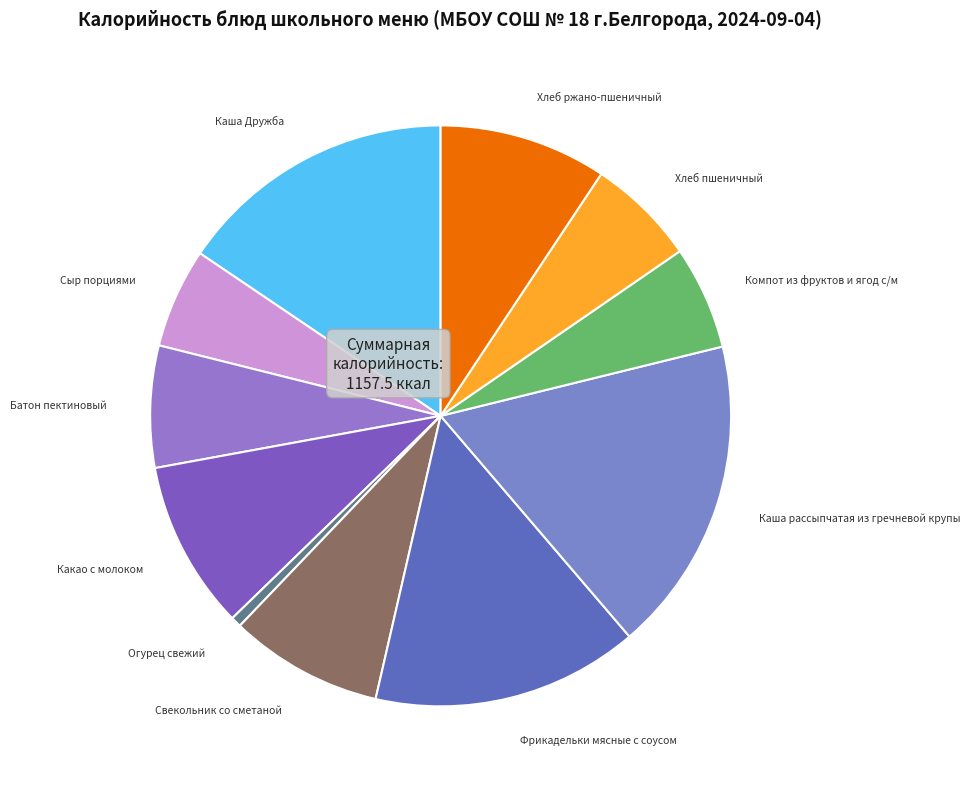

What is the largest slice in the pie chart?

Каша рассыпчатая из гречневой крупы